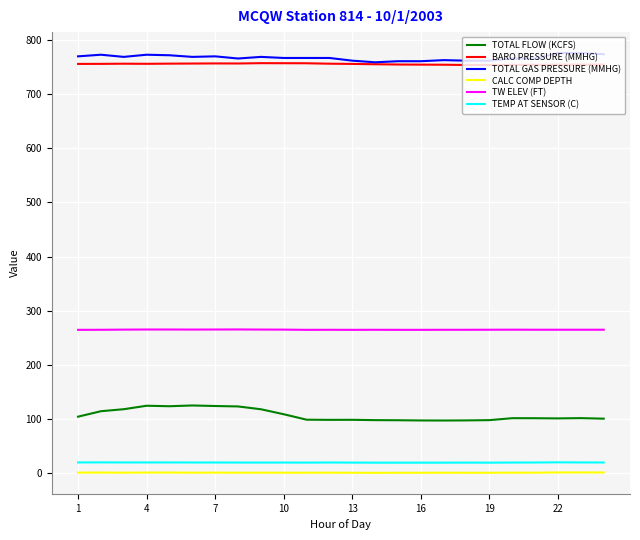

What is the greatest value displayed?

776.0